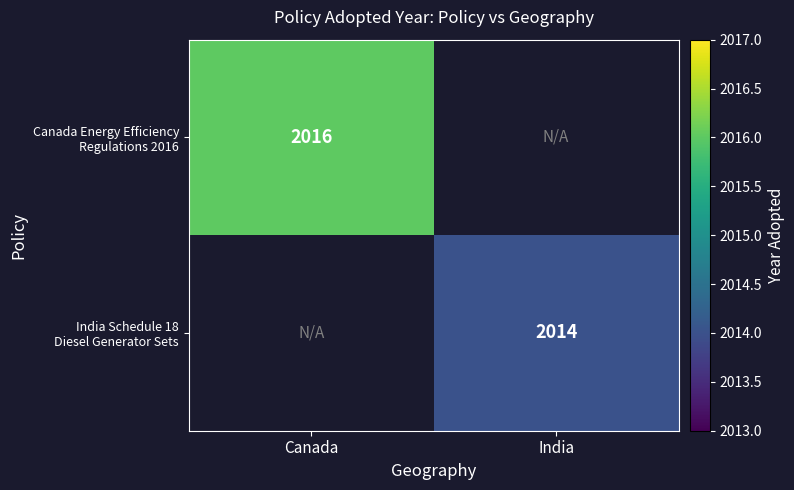

At how many categories does at least one series exceed 2015?

1